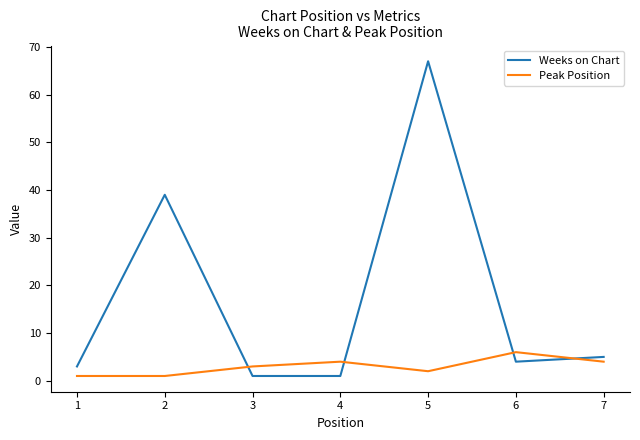

The Peak Position series shows 3 at 3. True or false?

True